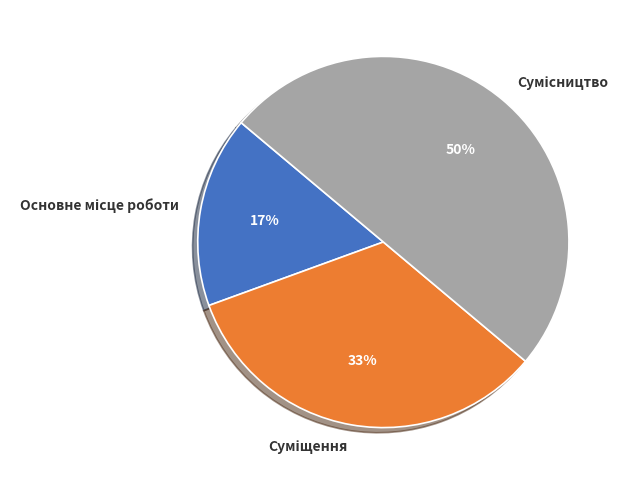

To the nearest percent, what is the difference between the largest and smallest slice percentages?

33%